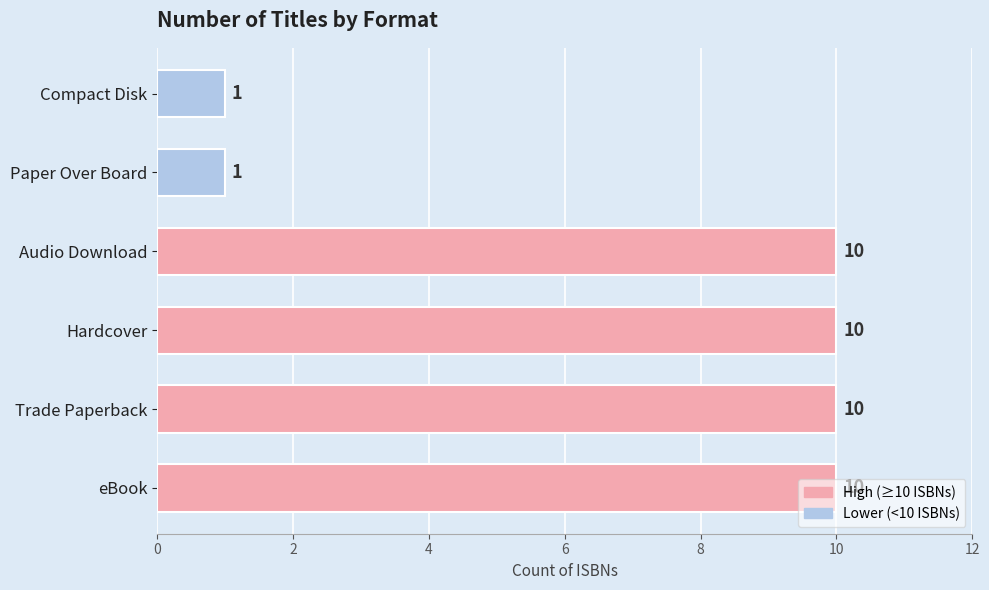

What is the maximum value shown in the chart?

10